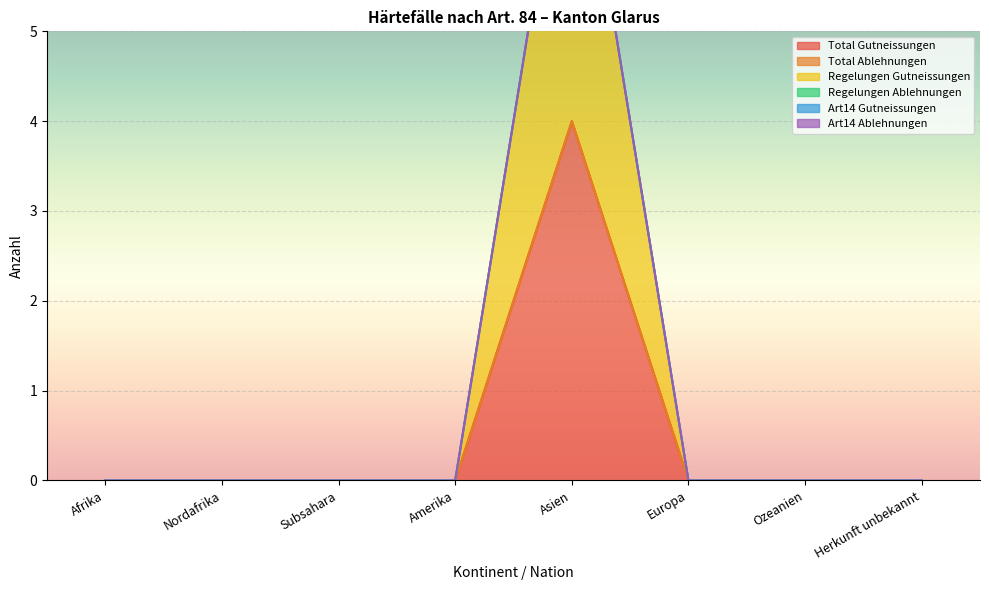

What are all the series names shown in the legend?

Total Gutneissungen, Total Ablehnungen, Regelungen Gutneissungen, Regelungen Ablehnungen, Art14 Gutneissungen, Art14 Ablehnungen